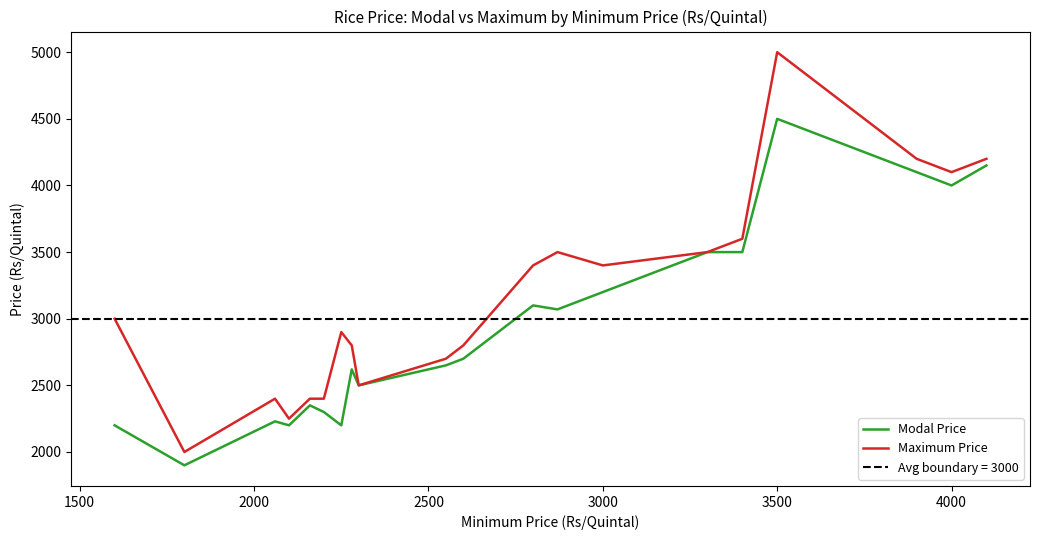

True or false: Modal Price and Maximum Price cross at least once.

False